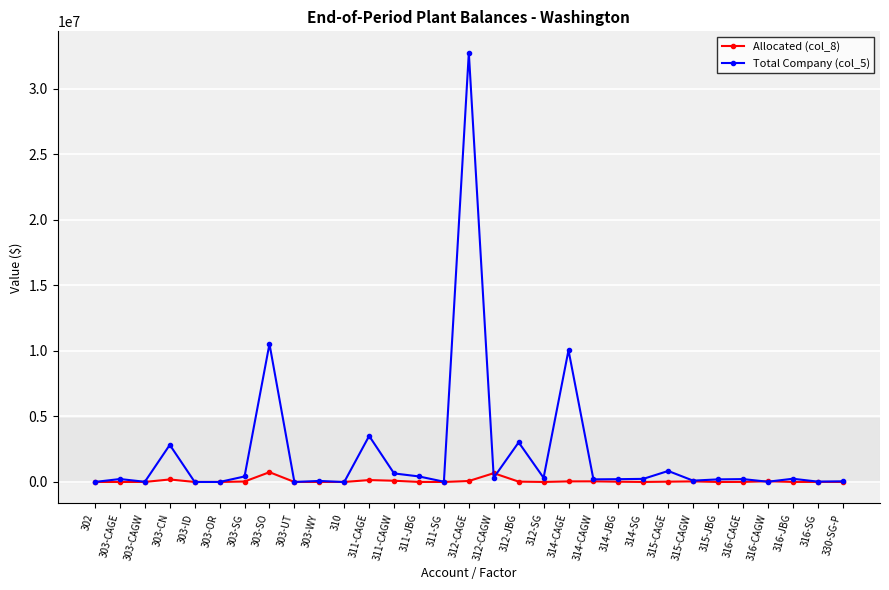

What is the minimum value shown in the chart?

-5225.5